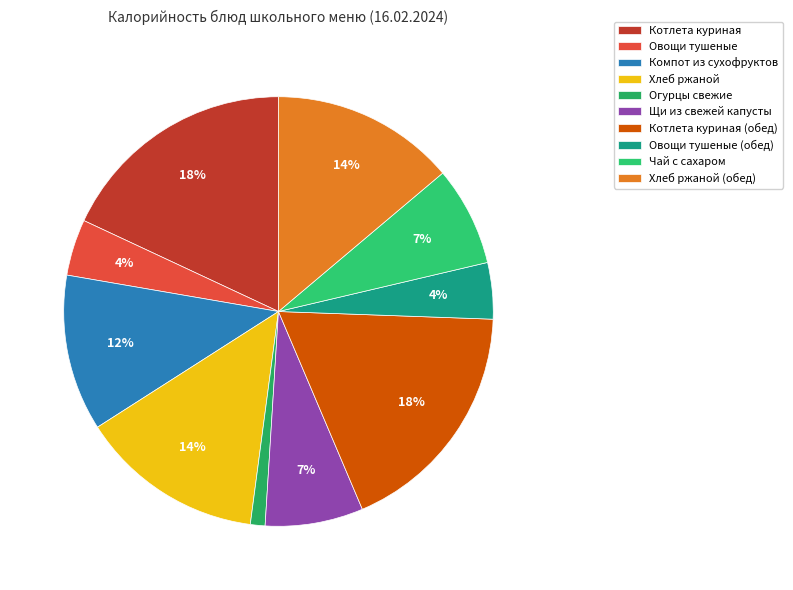

Which category has the smallest portion of the pie?

Огурцы свежие